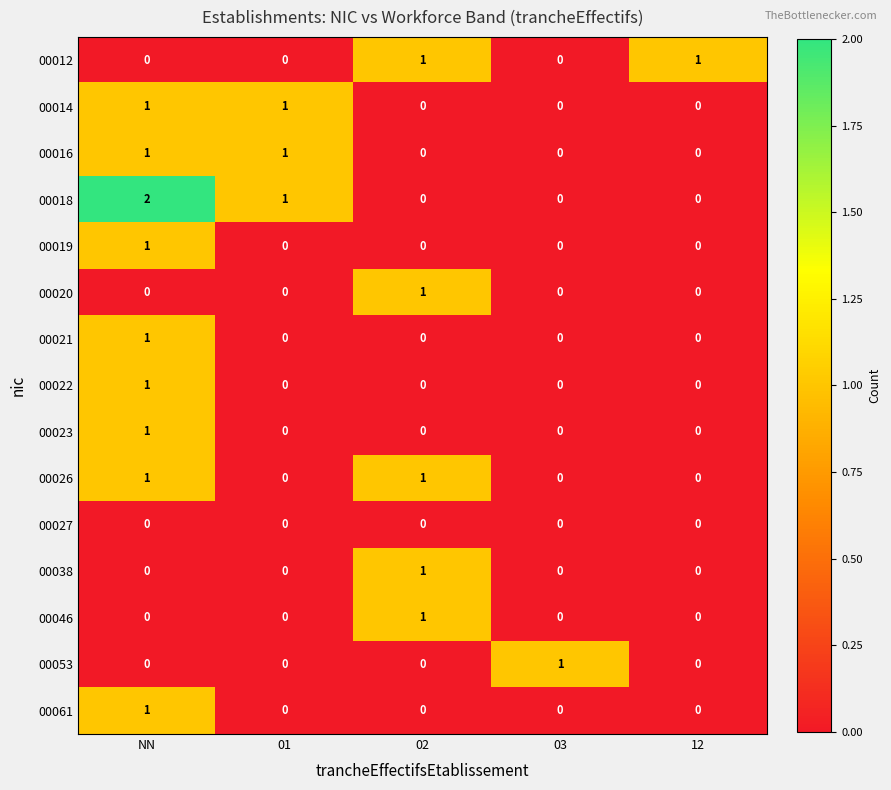

How many distinct data groups are displayed?

15